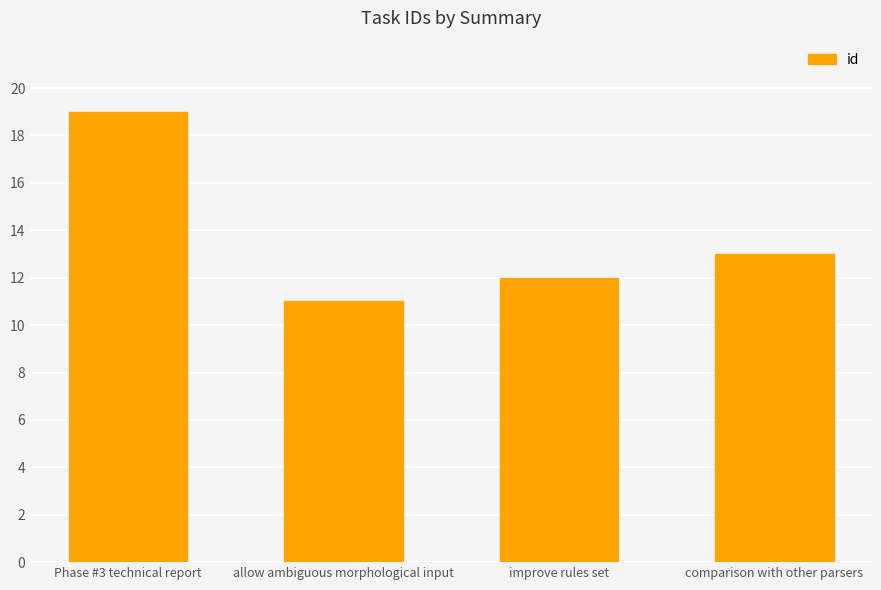

What is the value of the 1st bar from the left?

19